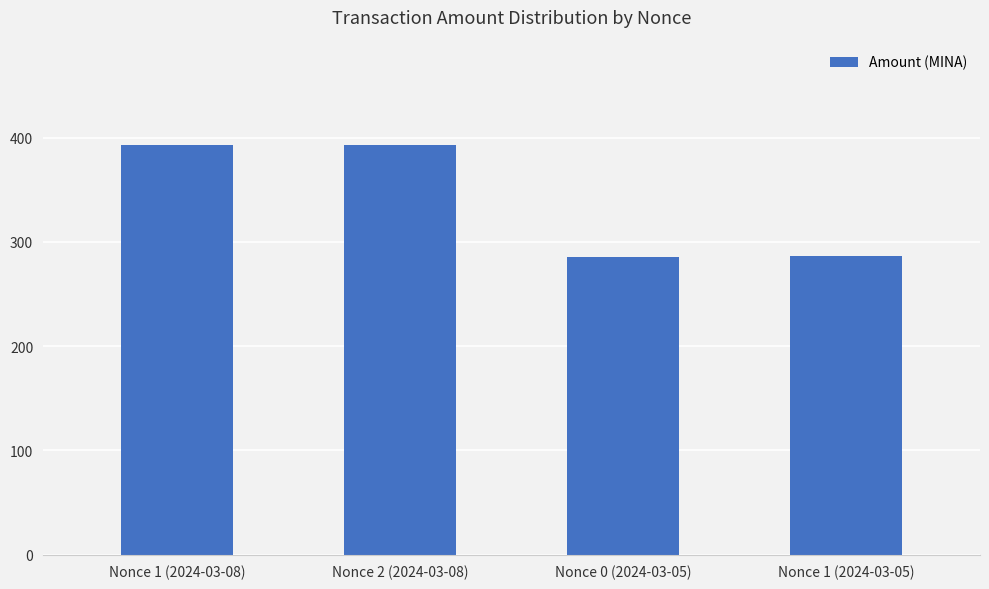

What is the value of the 3rd bar from the left?

285.5